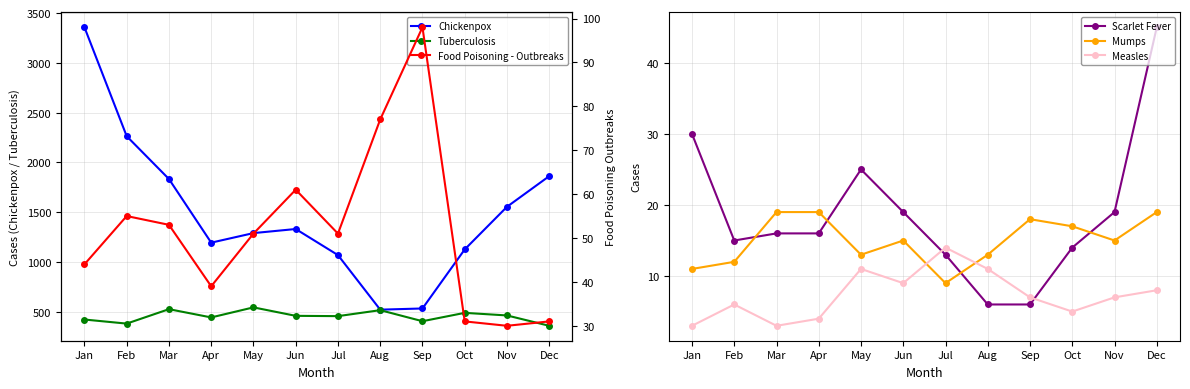

Is it true that Food Poisoning - Outbreaks equals 83 at May?

False